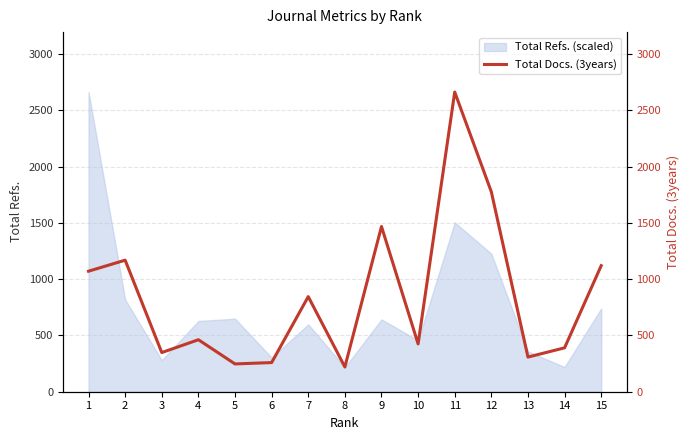

Reading left to right, transcribe all the data shown in this chart.

1071	1169	348	462	247	259	845	220	1468	425	2663	1776	308	390	1120